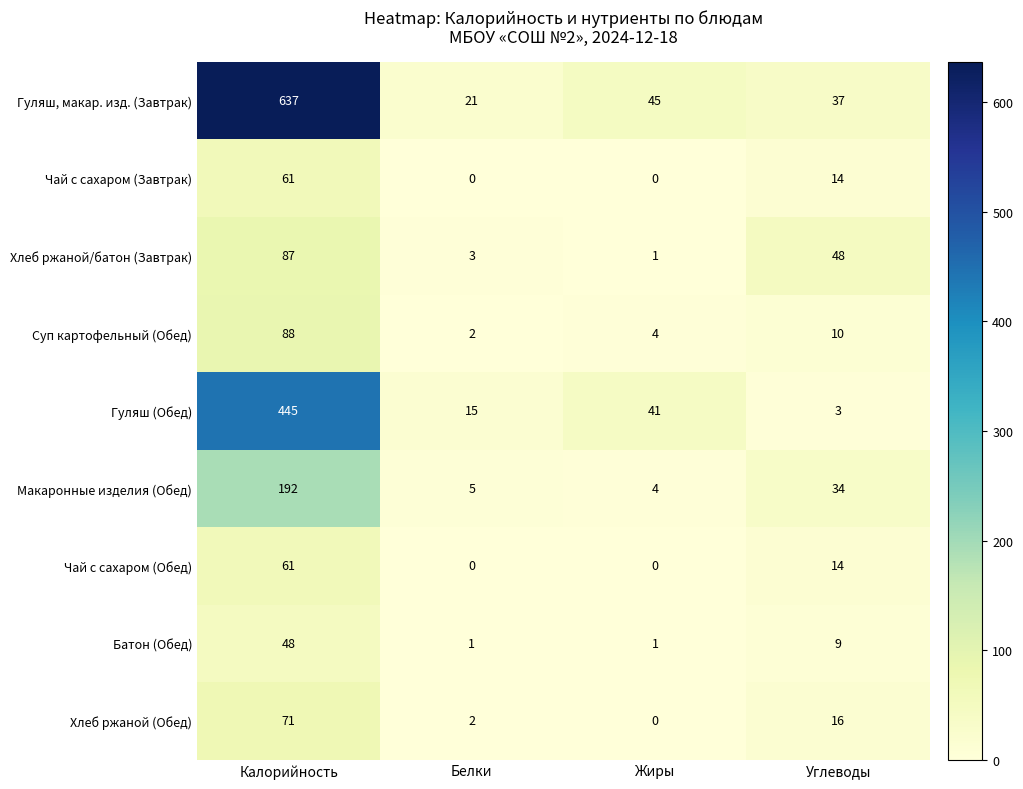

Rank the categories by Гуляш, макар. изд. (Завтрак) value from lowest to highest.

Белки, Углеводы, Жиры, Калорийность